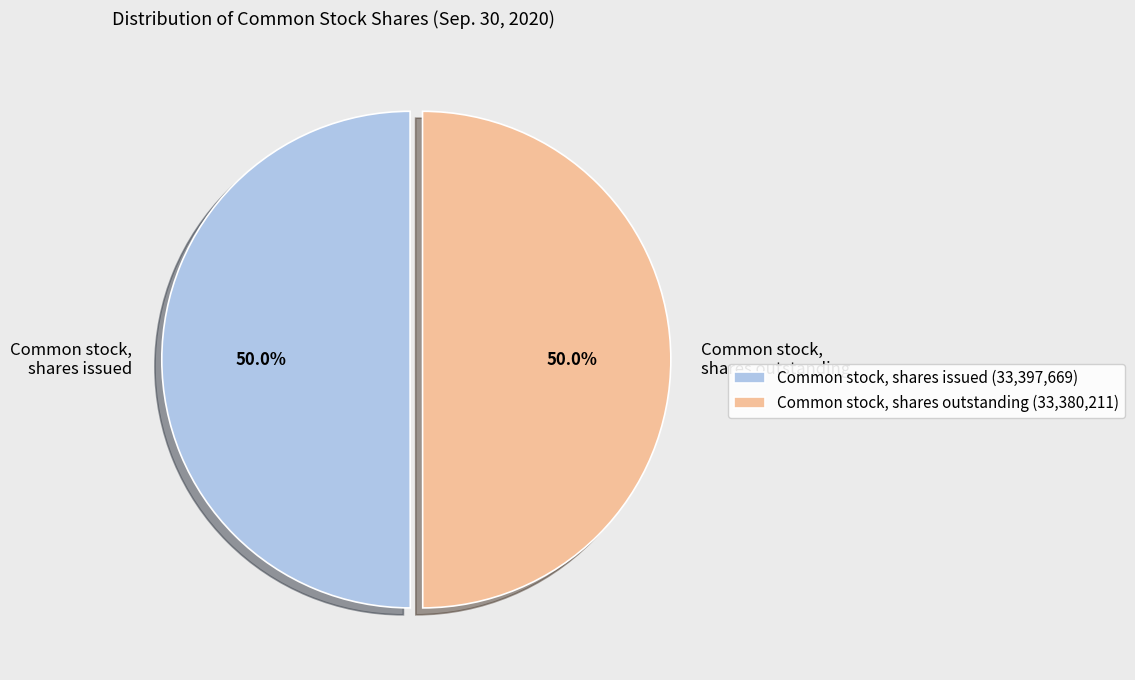

How much of the chart is everything except Common stock, shares outstanding?

50.0%